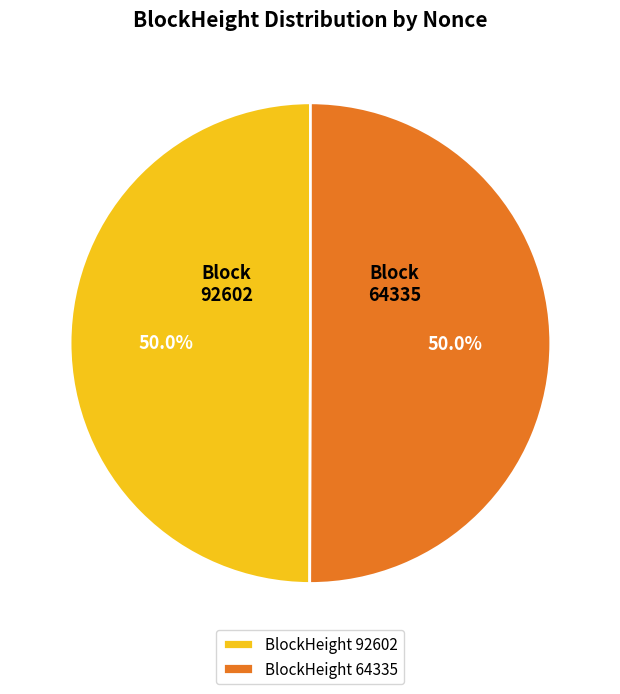

Approximately how many times larger is the value at 92602 compared to 64335?

1.0